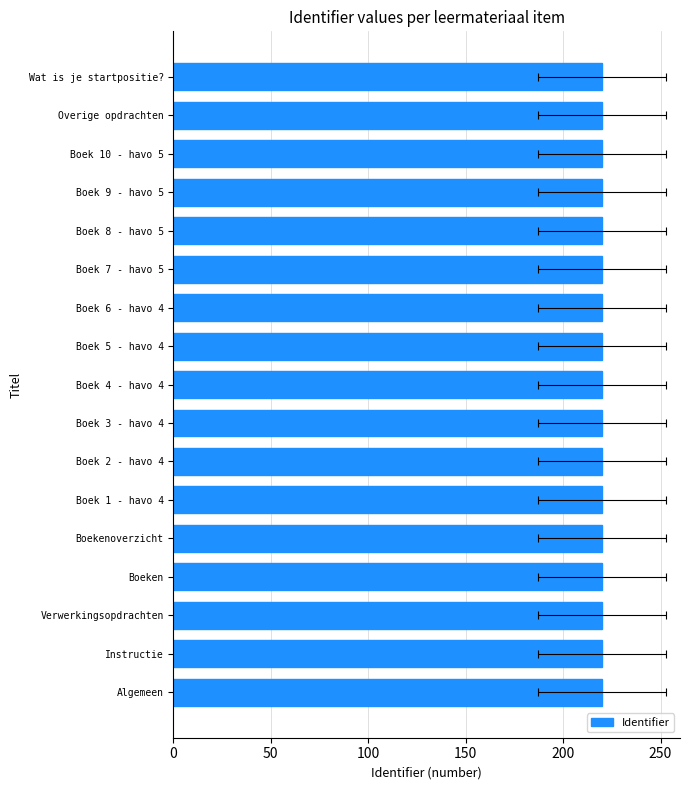

What position from the left is Verwerkingsopdrachten?

15